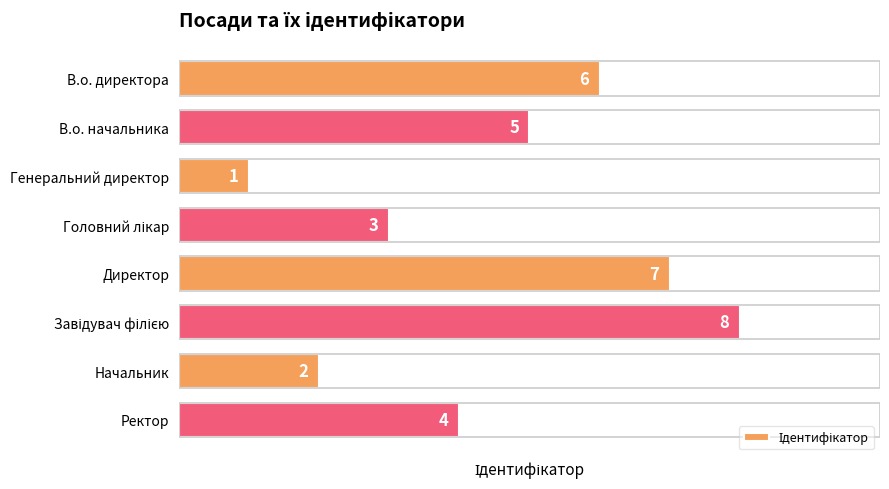

What is the sum of all values?

36